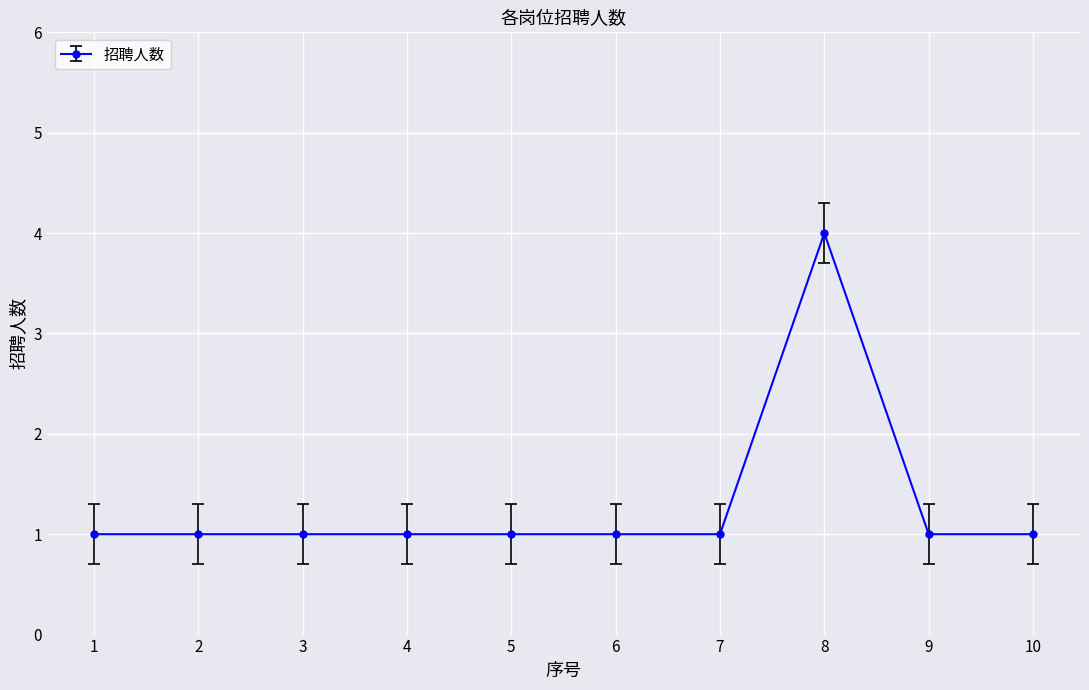

What is the maximum value shown in the chart?

4